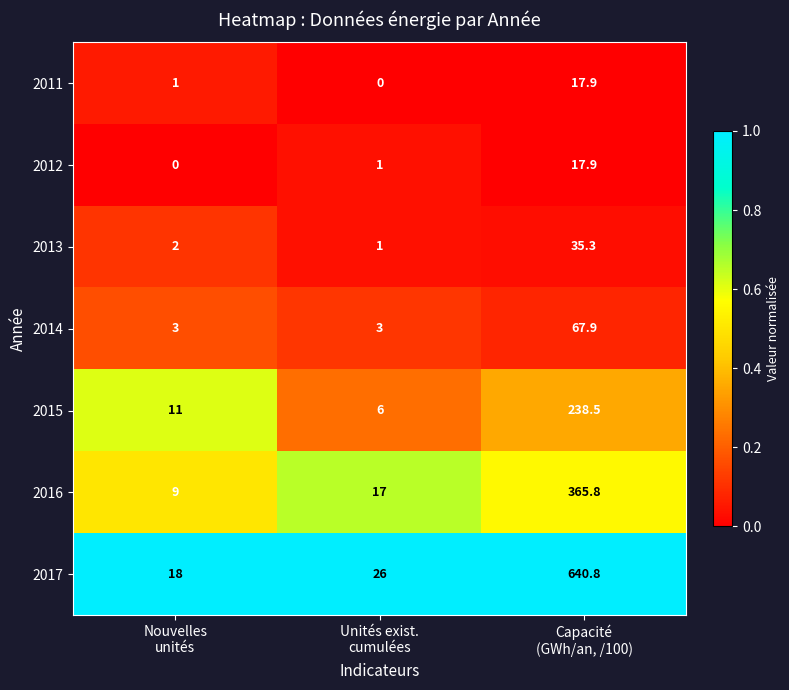

What is the spread (max minus min) of values at Nouvelles
unités?

18.0